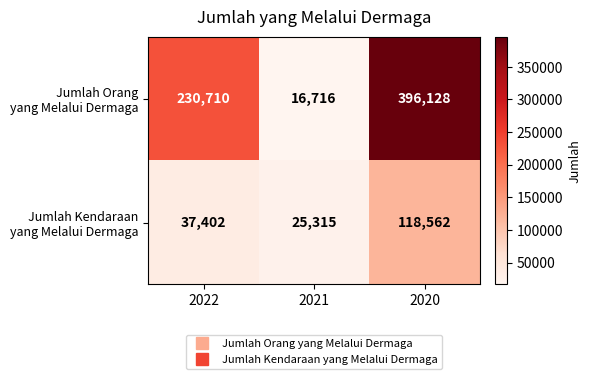

At which category is the sum across all series the highest?

2020